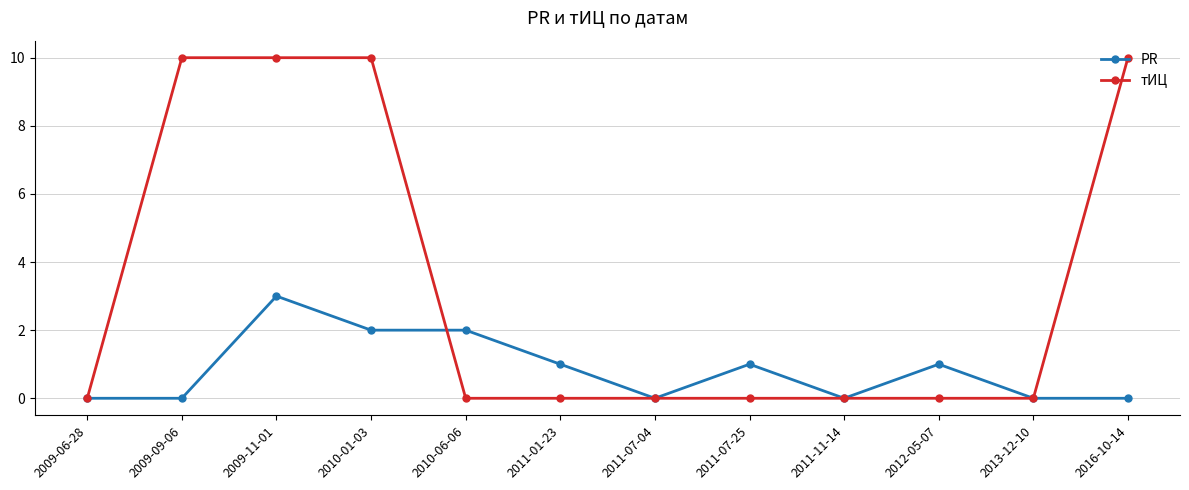

Does the chart have visible grid lines?

Yes